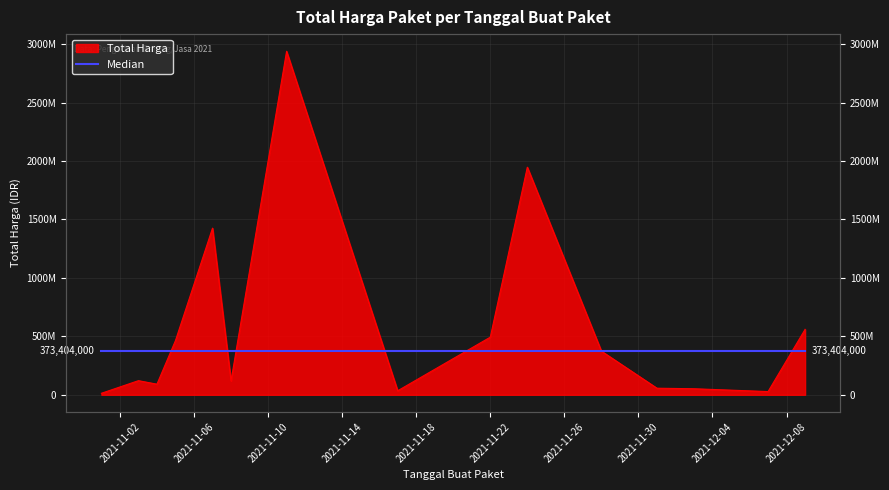

What is the label of the 13th point from the right?

2021-11-04